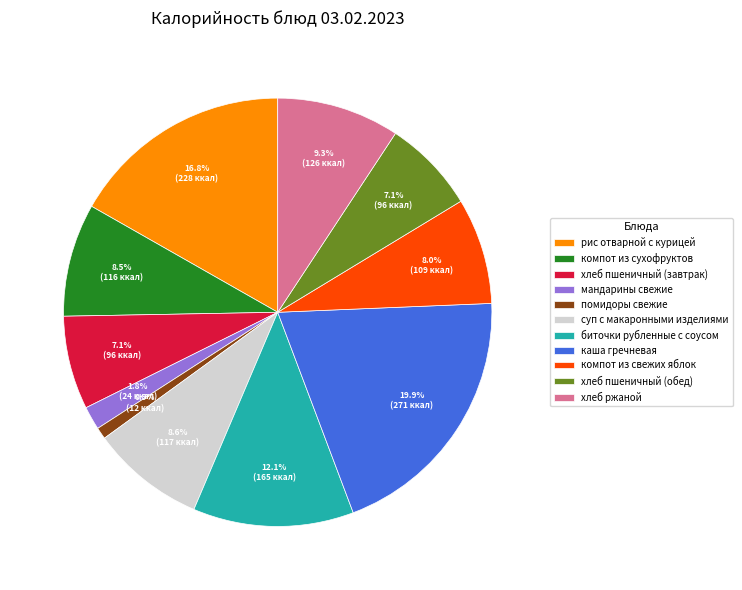

Is it true that мандарины свежие is 2% of the pie?

True